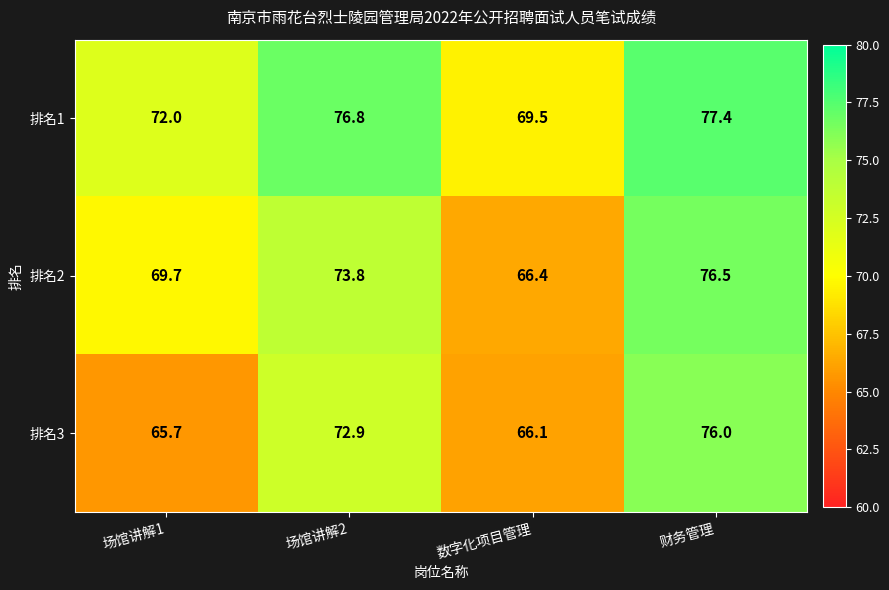

Rank the series at 场馆讲解1 from highest to lowest value.

排名1, 排名2, 排名3